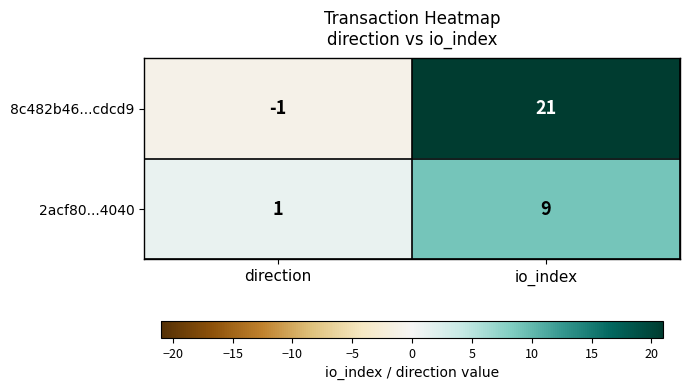

Rank the series by their average value, from highest to lowest.

8c482b46...cdcd9, 2acf80...4040